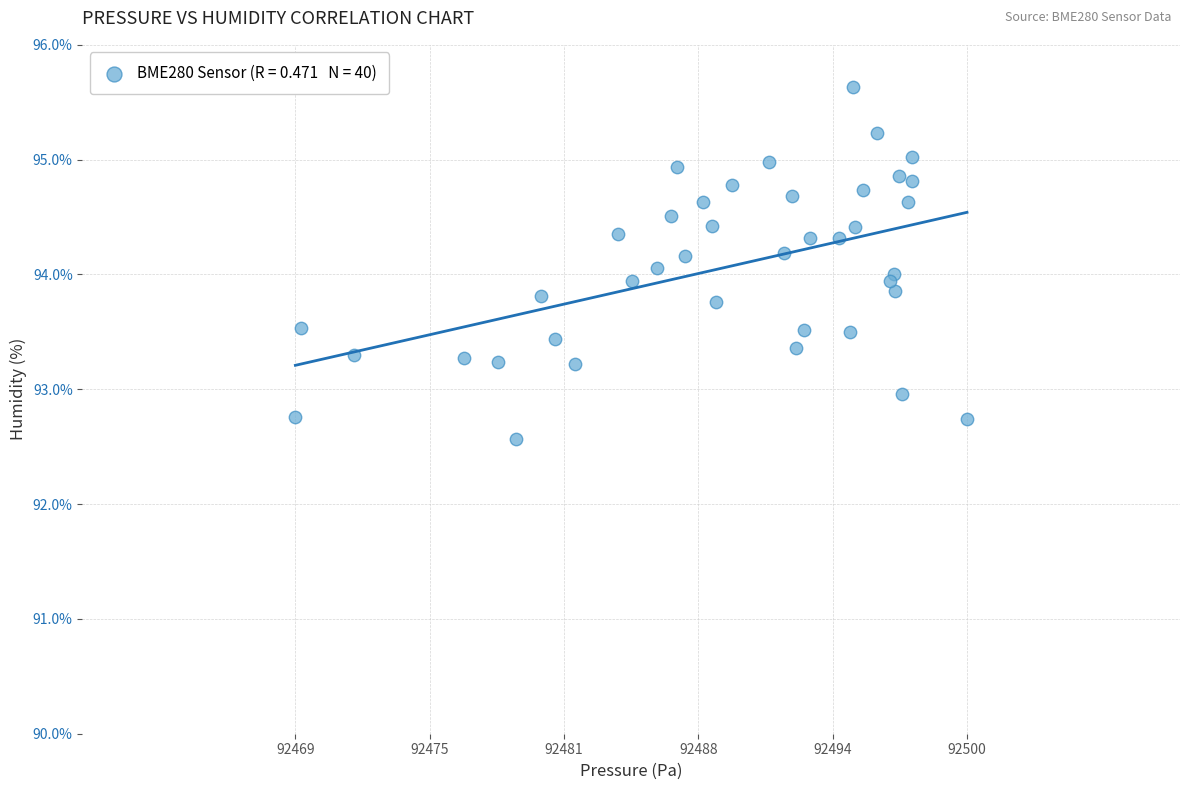

What is the range of X values (max minus min)?

31.5